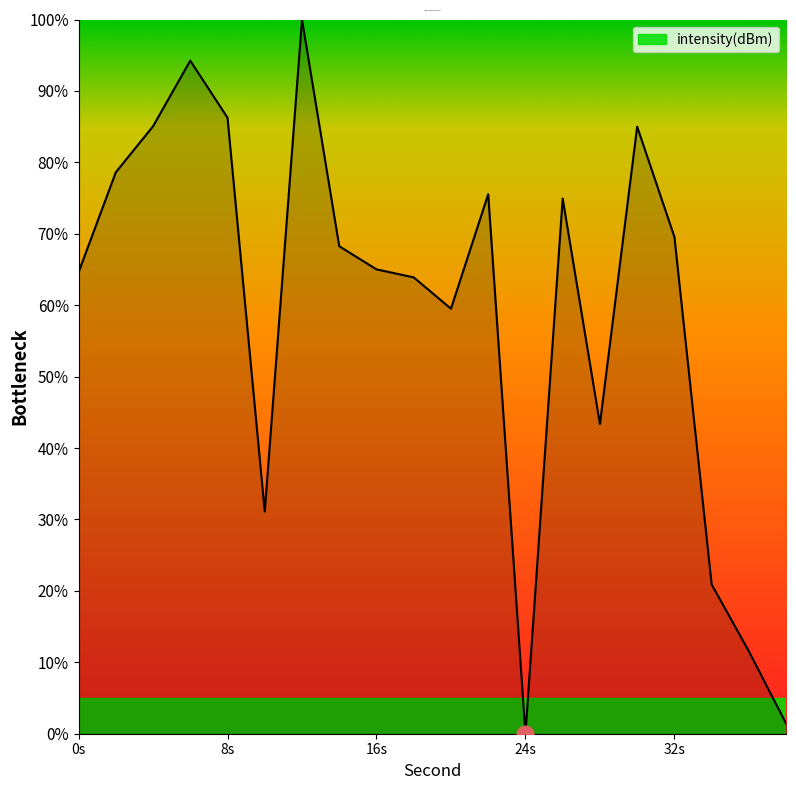

What is the difference between the maximum and minimum values?

100.0